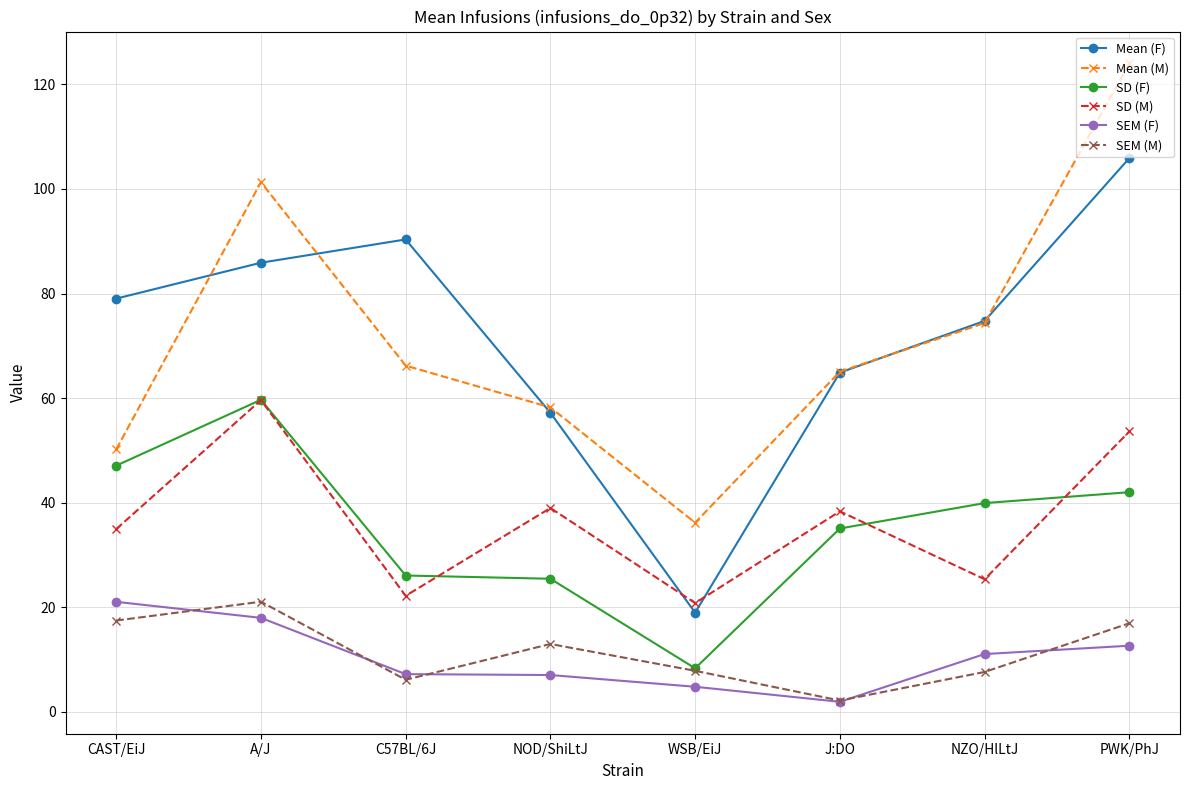

Does the chart have visible grid lines?

Yes